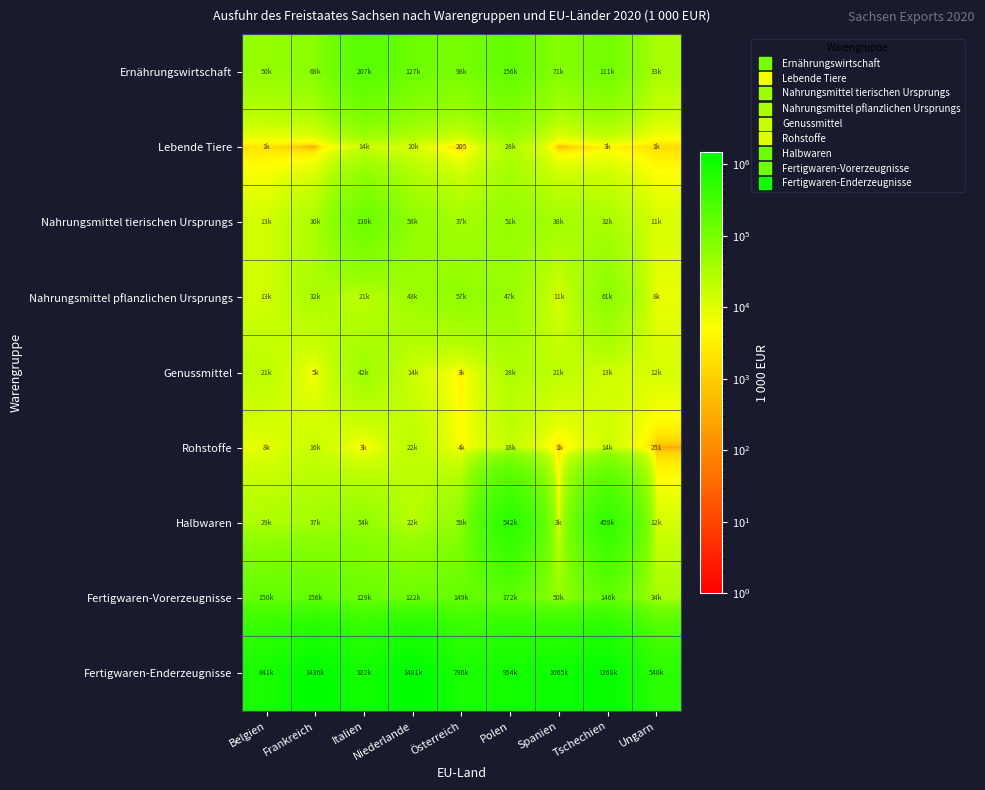

At which label is Halbwaren closest to 273388?

Tschechien